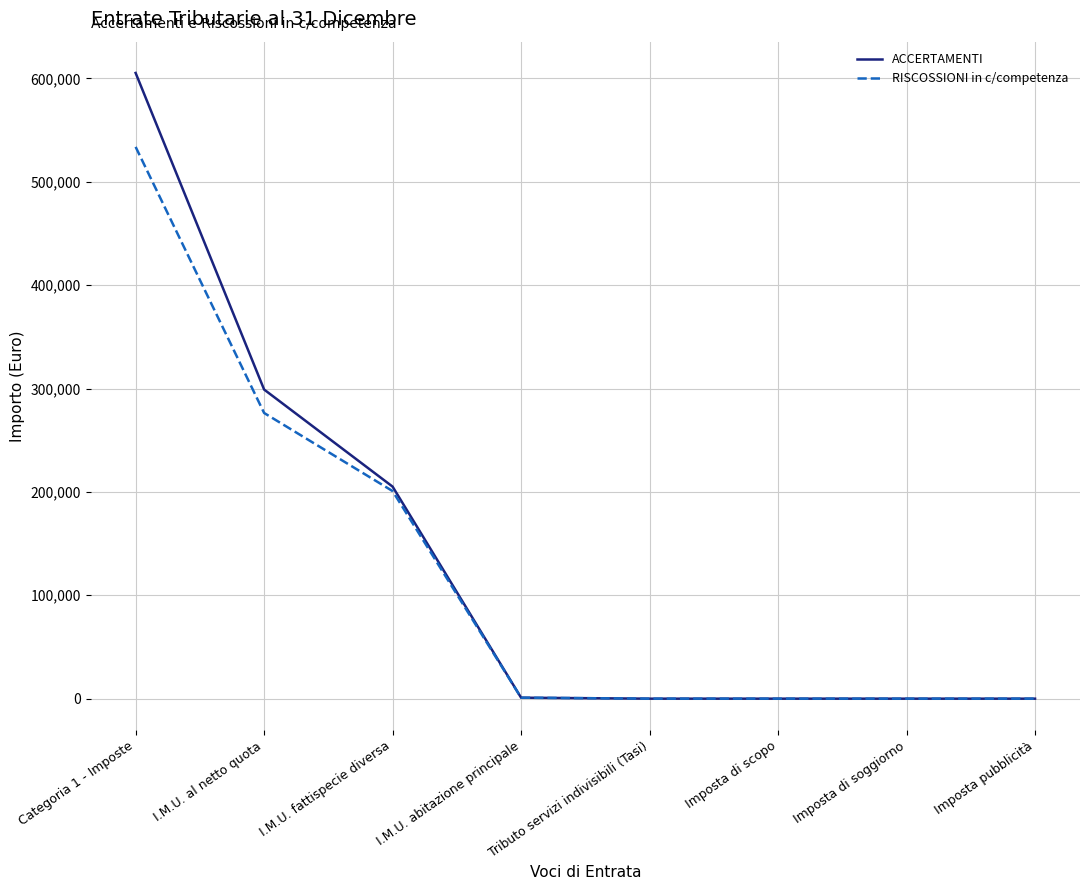

Which series changed the most between Categoria 1 - Imposte and Tributo servizi indivisibili (Tasi)?

ACCERTAMENTI